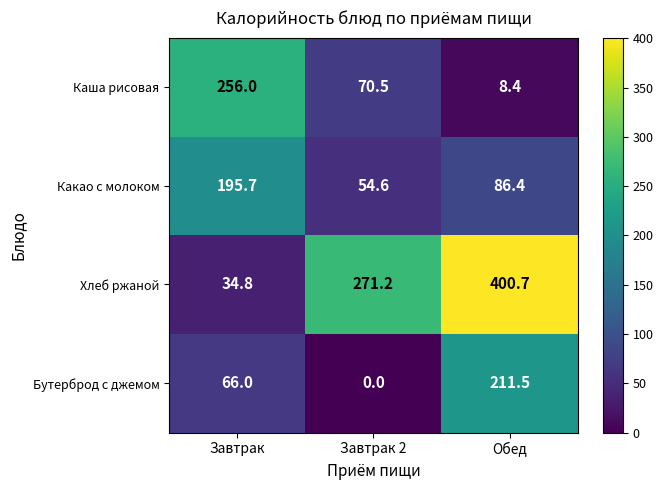

What is the sum of the Каша рисовая values at Завтрак 2 and Завтрак?

326.5